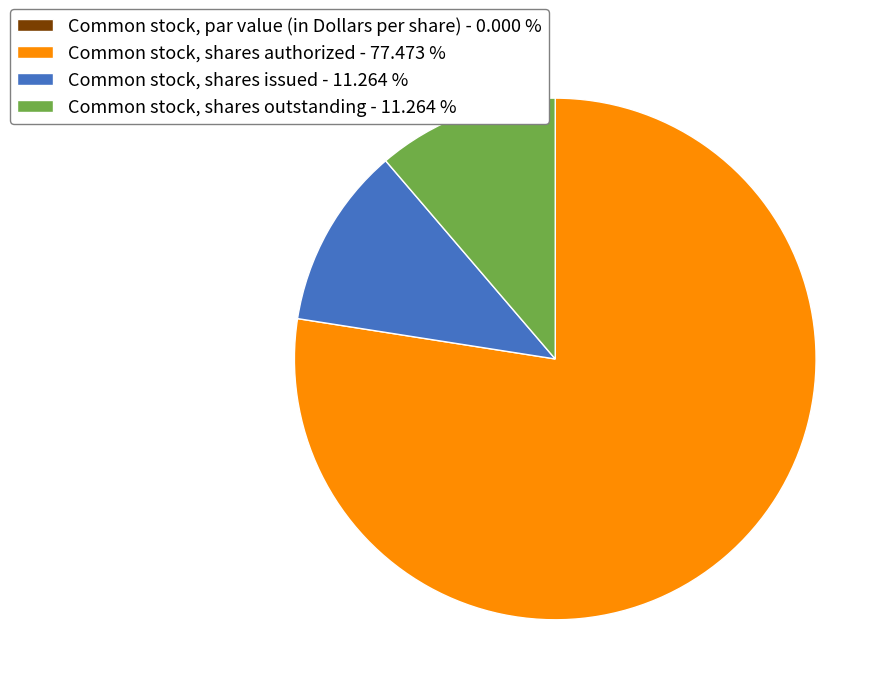

What is the ratio of the value at Common stock, shares authorized - 77.473 % to the value at Common stock, shares issued - 11.264 %?

6.9